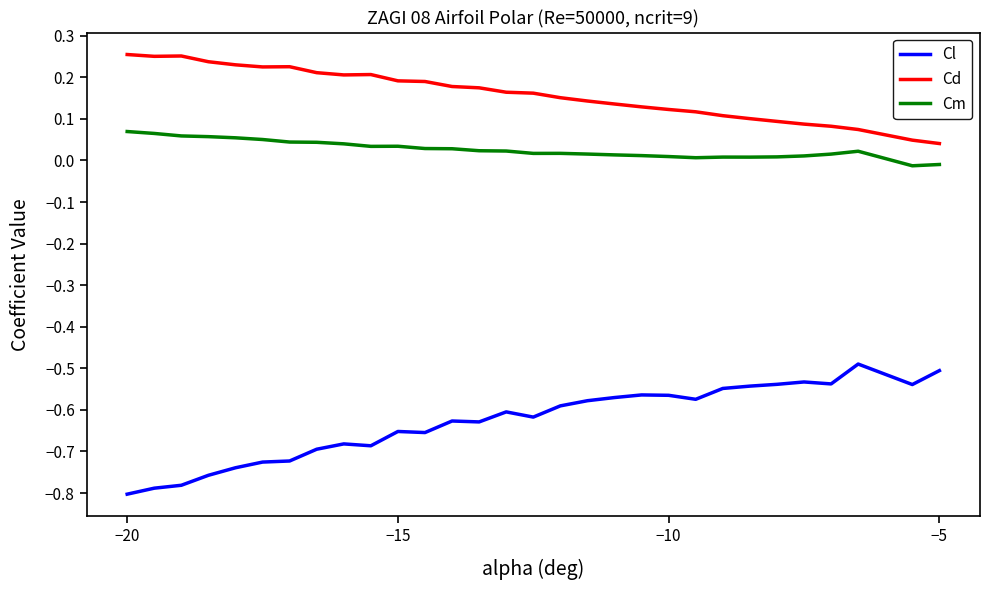

True or false: Cl and Cm cross at least once.

False